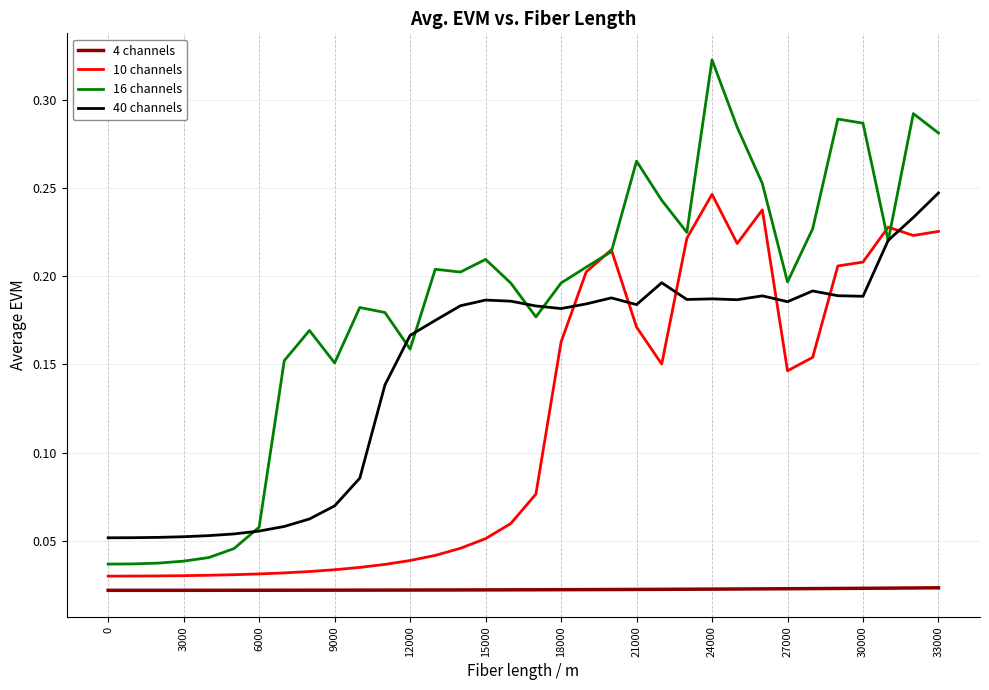

Rank the series by their average value, from lowest to highest.

4 channels, 10 channels, 40 channels, 16 channels